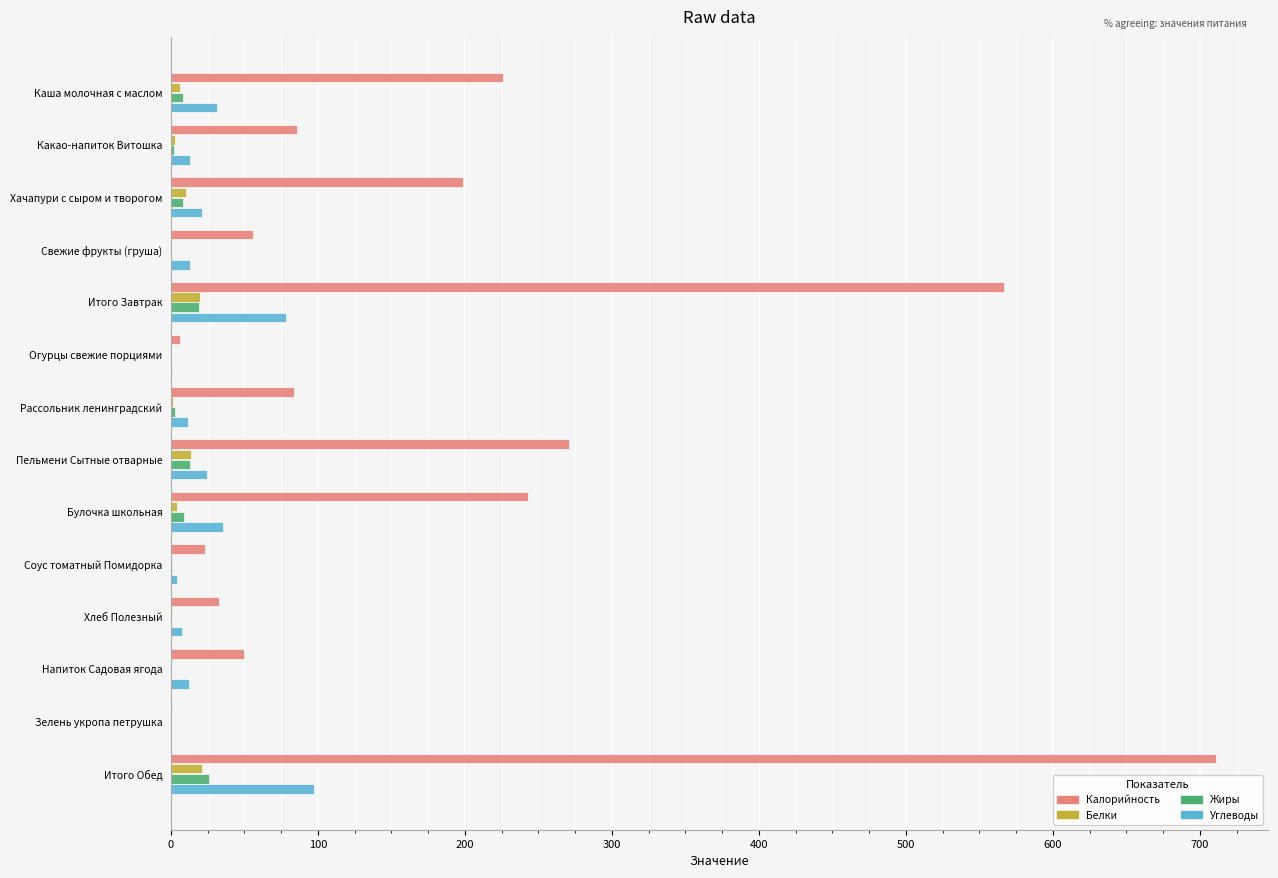

What is the highest value of the Жиры series?

25.8